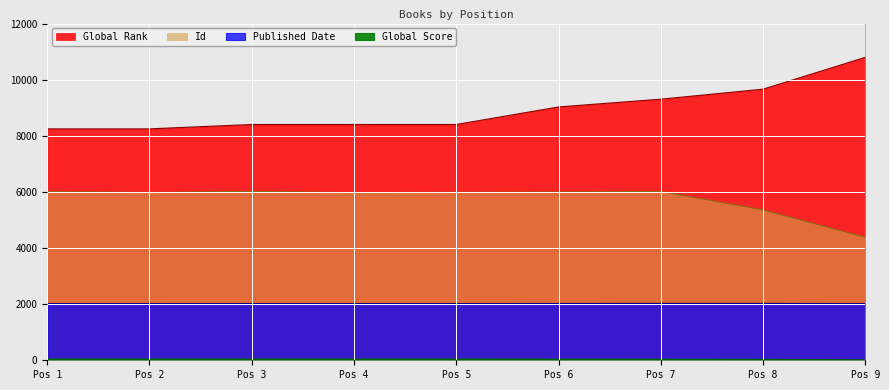

True or false: Id has a value of 5979 at Pos 2.

True